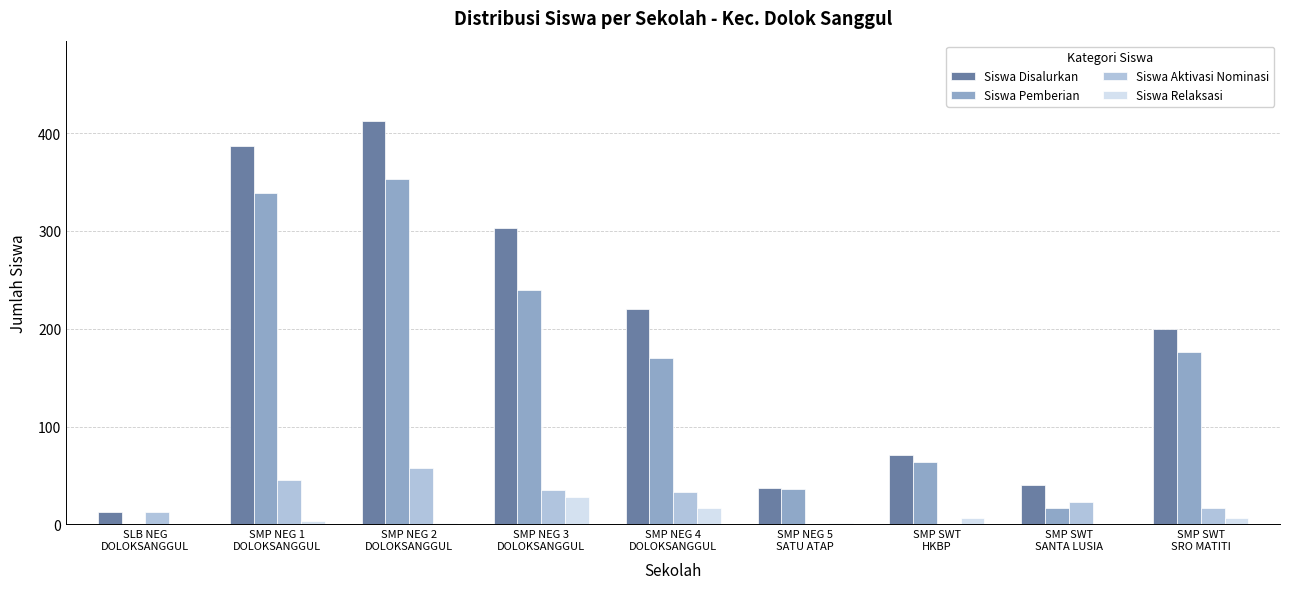

What is the sum of all Siswa Relaksasi values?

64